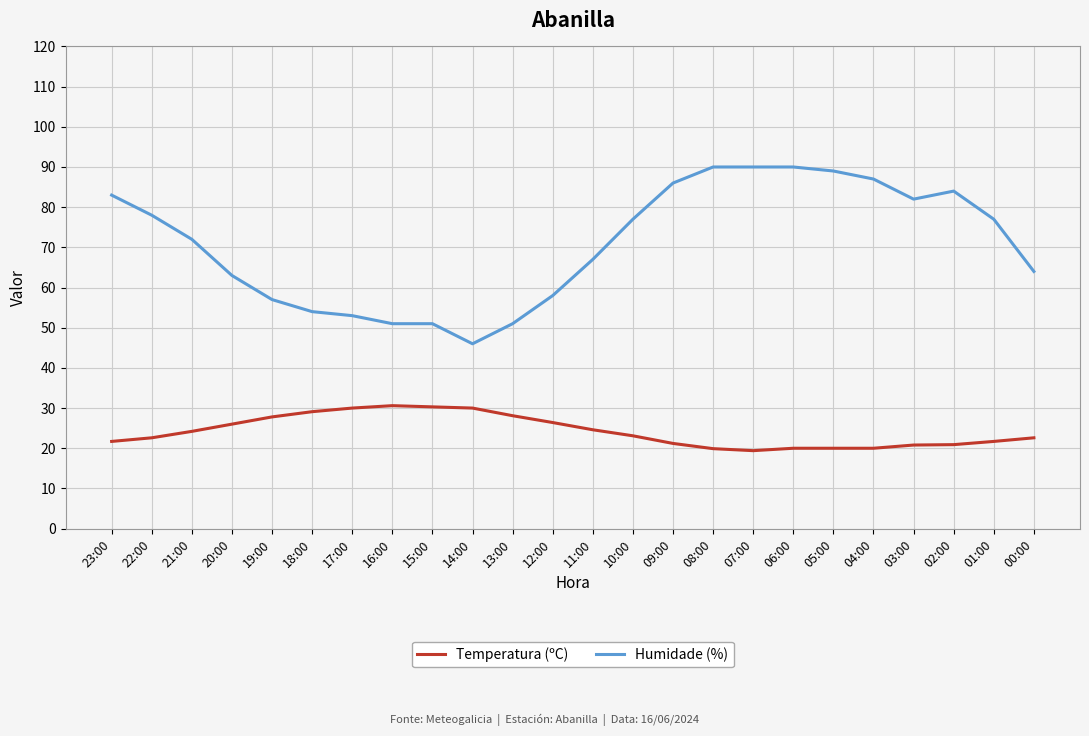

What is the minimum value shown in the chart?

19.4